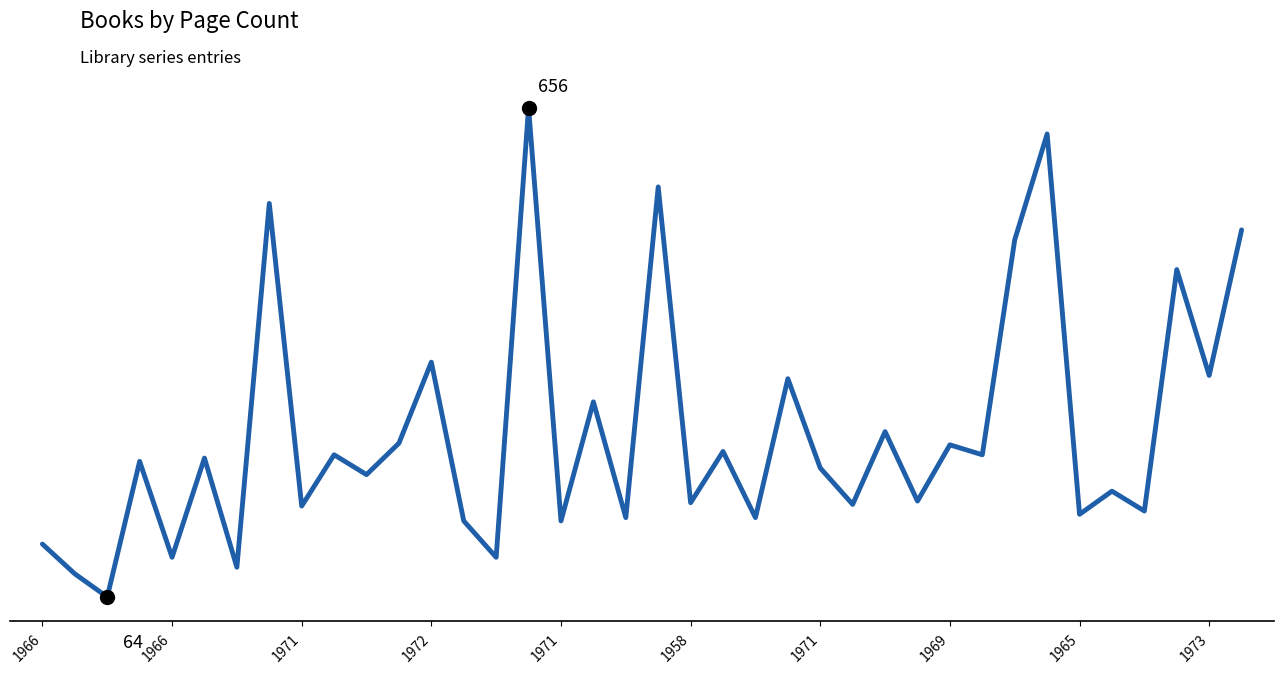

What is the greatest value displayed?

656